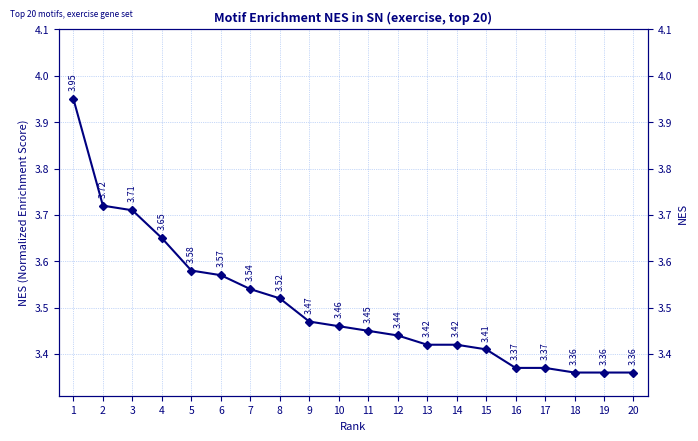

True or false: the data has more than 0 interior local peaks.

False